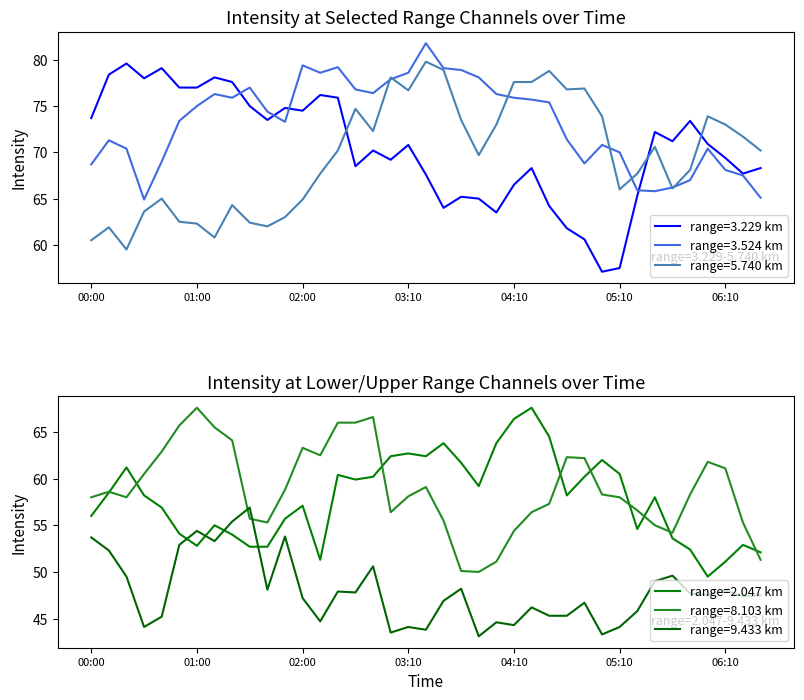

What is the minimum value shown in the chart?

43.1